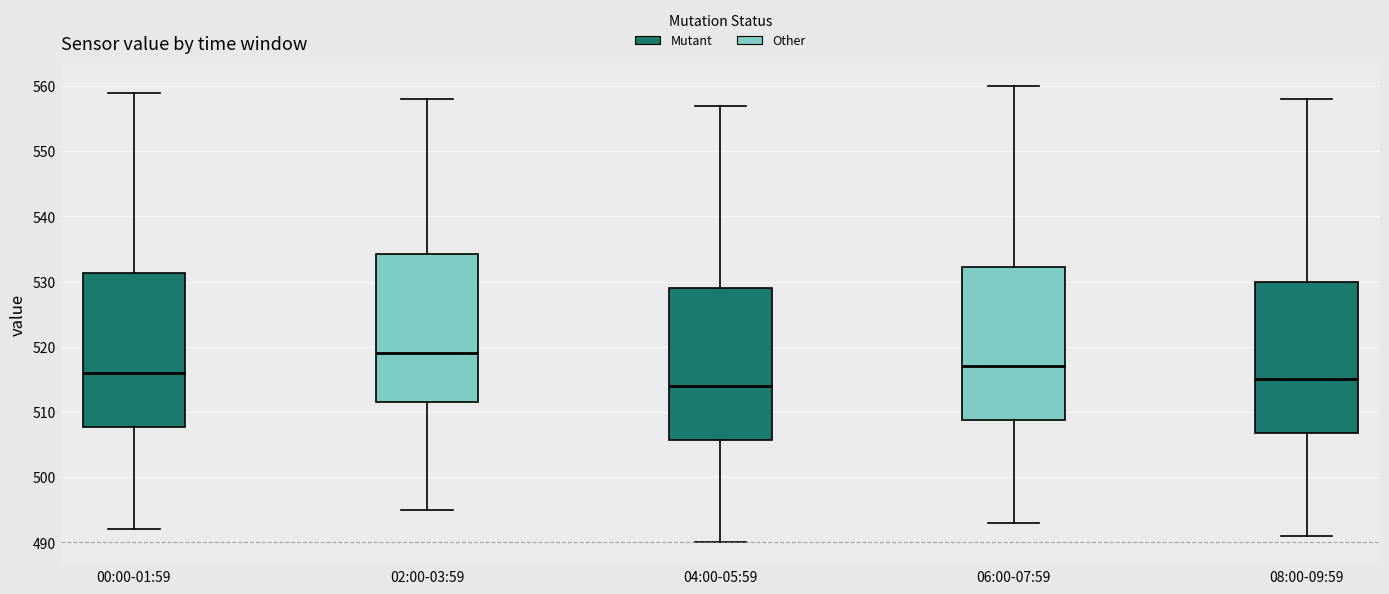

Reading left to right, read every box against the y-axis: the position of its median line, the range the box covers, and the ends of its whiskers. The values are not printed on the chart, so give them approximately, as read against the axis.

00:00-01:59: median 516, box 508 to 531, whiskers 492 to 559
02:00-03:59: median 519, box 512 to 534, whiskers 495 to 558
04:00-05:59: median 514, box 506 to 529, whiskers 490 to 557
06:00-07:59: median 517, box 509 to 532, whiskers 493 to 560
08:00-09:59: median 515, box 507 to 530, whiskers 491 to 558